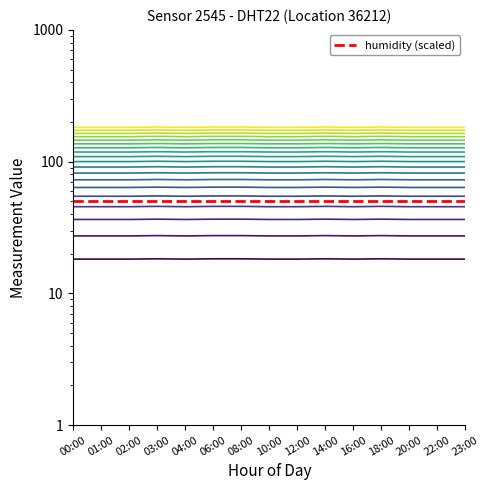

Where is the first local minimum?

04:00